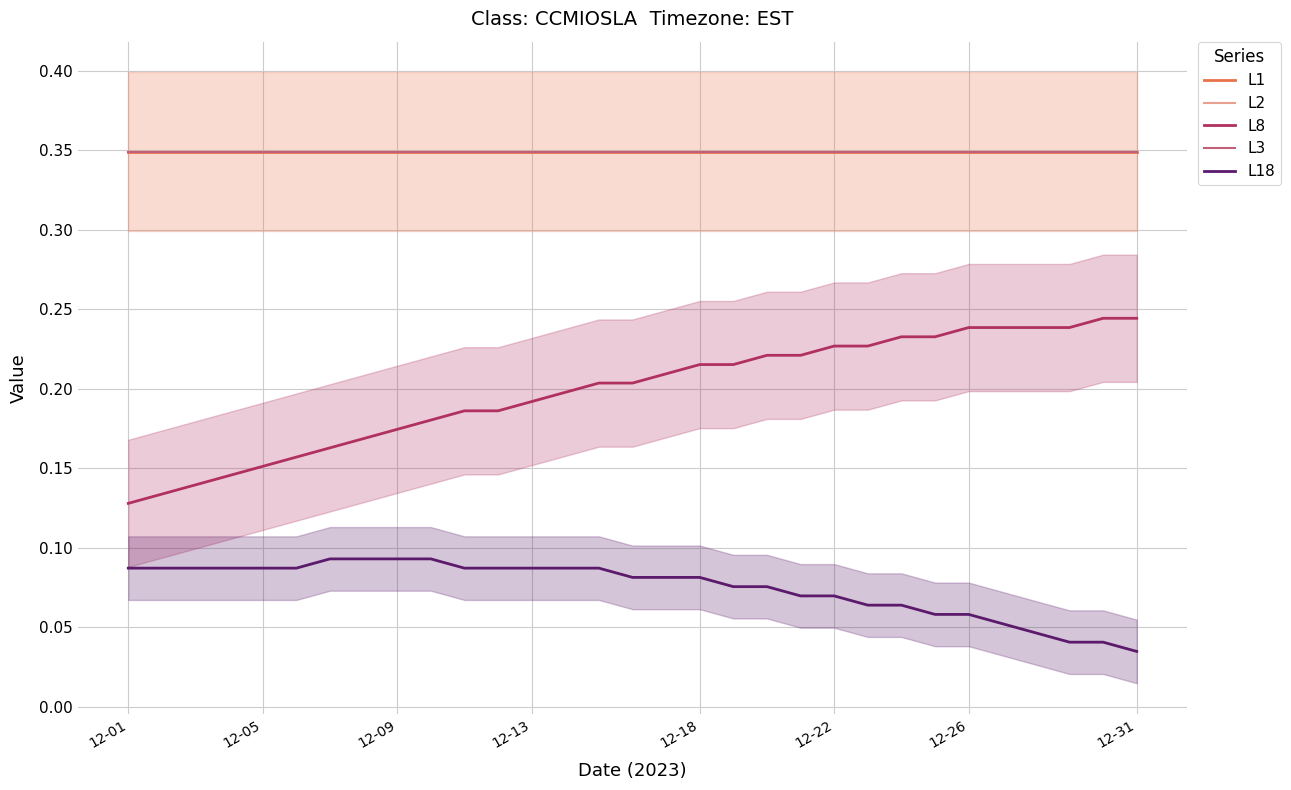

Reading left to right, what are all the values shown in this chart?

L1: 0.3	0.3	0.3	0.3	0.3	0.3	0.3	0.3	0.3	0.3	0.3	0.3	0.3	0.3	0.3	0.3	0.3	0.3	0.3	0.3	0.3	0.3	0.3	0.3	0.3	0.3	0.3	0.3	0.3	0.3	0.3
L2: 0.3	0.3	0.3	0.3	0.3	0.3	0.3	0.3	0.3	0.3	0.3	0.3	0.3	0.3	0.3	0.3	0.3	0.3	0.3	0.3	0.3	0.3	0.3	0.3	0.3	0.3	0.3	0.3	0.3	0.3	0.3
L8: 0.1	0.1	0.1	0.1	0.2	0.2	0.2	0.2	0.2	0.2	0.2	0.2	0.2	0.2	0.2	0.2	0.2	0.2	0.2	0.2	0.2	0.2	0.2	0.2	0.2	0.2	0.2	0.2	0.2	0.2	0.2
L3: 0.3	0.3	0.3	0.3	0.3	0.3	0.3	0.3	0.3	0.3	0.3	0.3	0.3	0.3	0.3	0.3	0.3	0.3	0.3	0.3	0.3	0.3	0.3	0.3	0.3	0.3	0.3	0.3	0.3	0.3	0.3
L18: 0.1	0.1	0.1	0.1	0.1	0.1	0.1	0.1	0.1	0.1	0.1	0.1	0.1	0.1	0.1	0.1	0.1	0.1	0.1	0.1	0.1	0.1	0.1	0.1	0.1	0.1	0.1	0.0	0.0	0.0	0.0